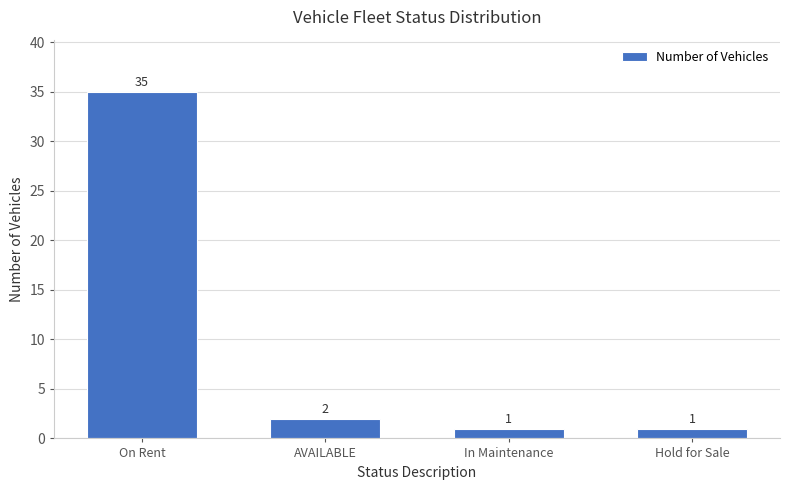

What is the minimum value shown in the chart?

1